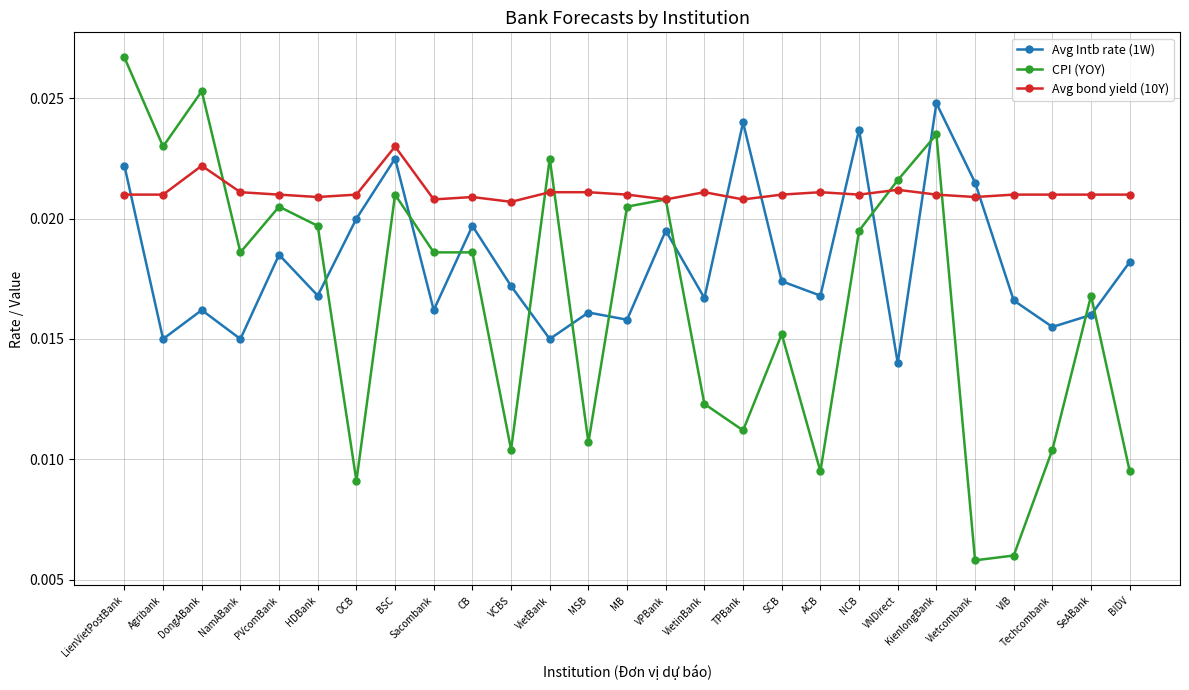

List the series in order of their peak value, highest first.

CPI (YOY), Avg Intb rate (1W), Avg bond yield (10Y)